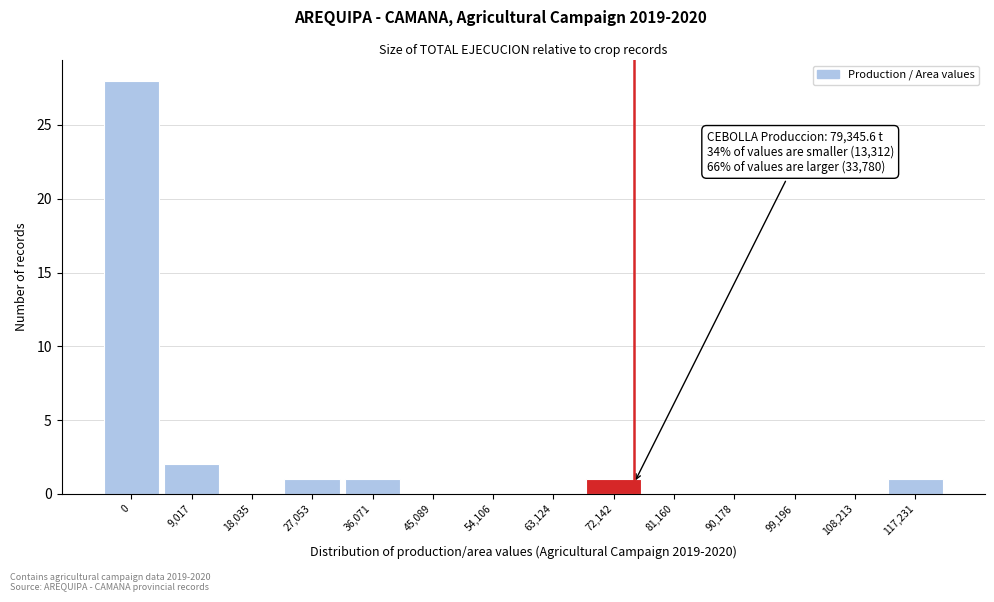

Reading left to right, extract all data points from this chart.

0=28	9,017=2	18,035=0	27,053=1	36,071=1	45,089=0	54,106=0	63,124=0	72,142=1	81,160=0	90,178=0	99,196=0	108,213=0	117,231=1